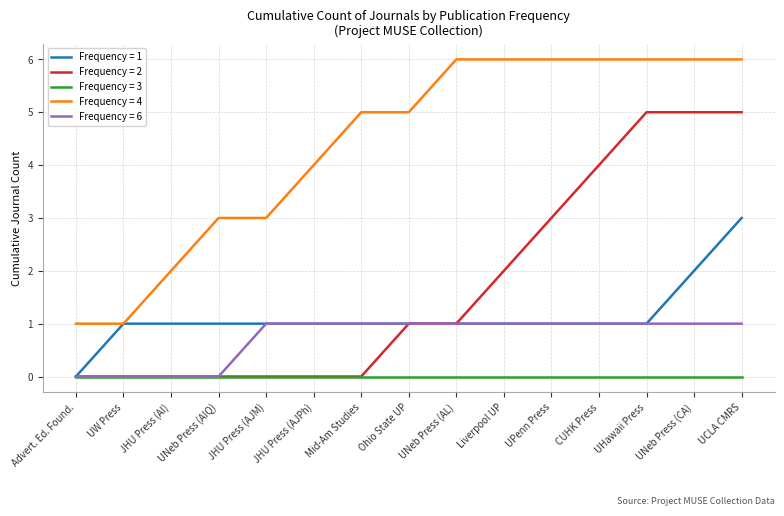

How many lines are shown in the chart?

5